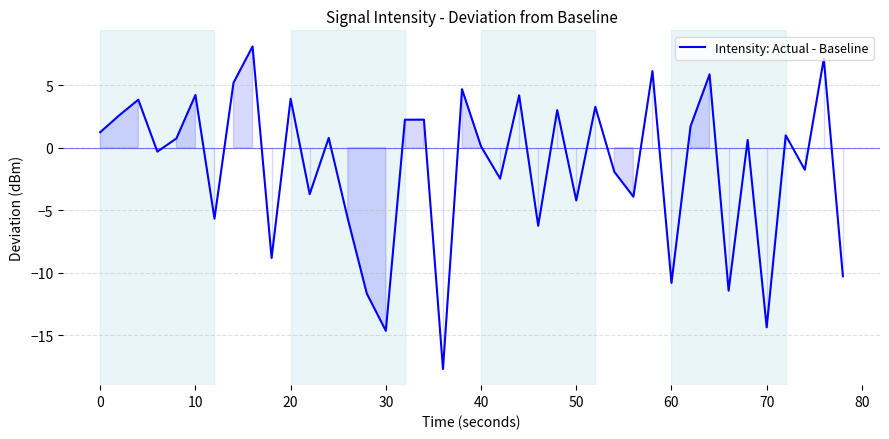

What is the maximum value shown in the chart?

8.1